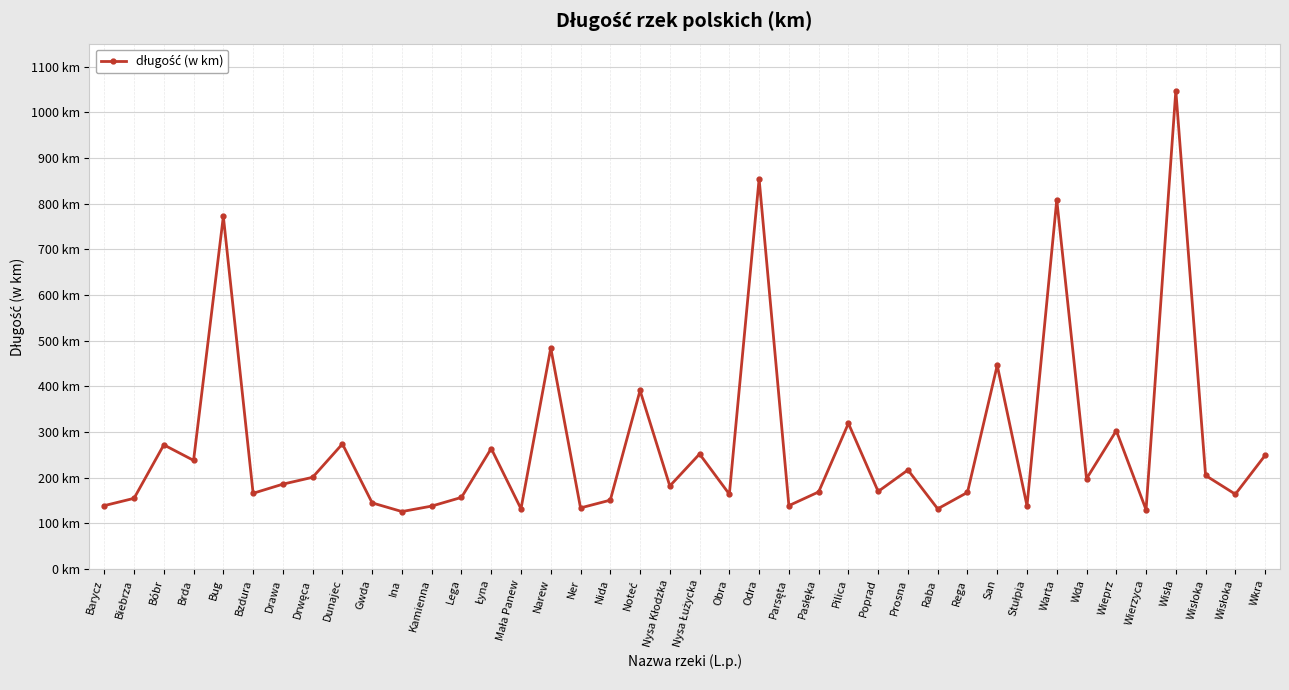

Where does the data first go above 186?

Bóbr